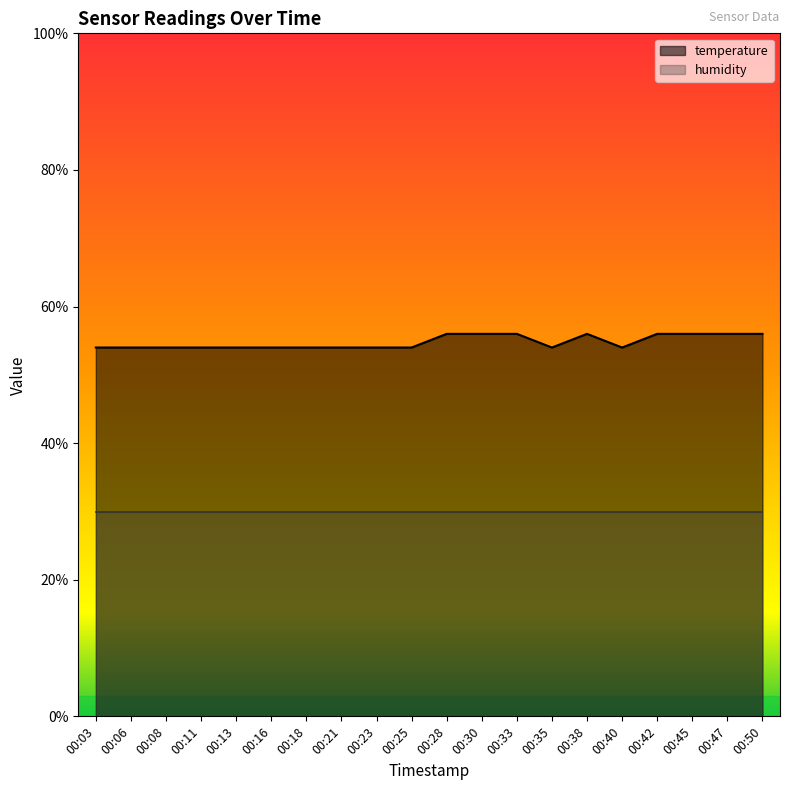

True or false: there are more than 0 points higher than both neighbors.

True